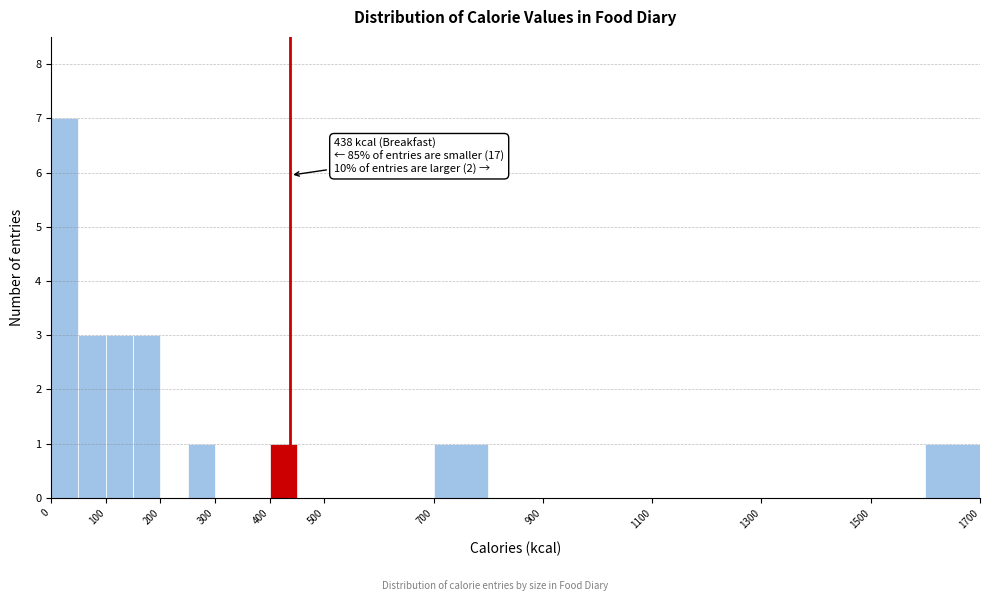

Which range on the x-axis has the tallest bar?

0 to 50